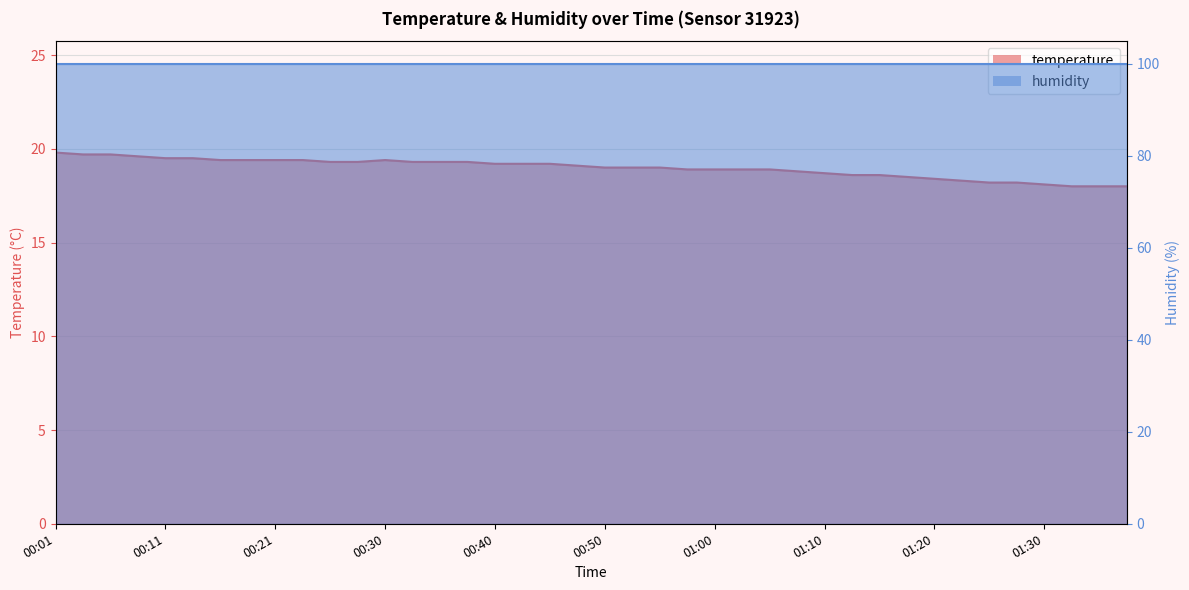

Reading right to left, transcribe all the data shown in this chart.

01:37=18.0	01:35=18.0	01:32=18.0	01:30=18.1	01:27=18.2	01:25=18.2	01:22=18.3	01:20=18.4	01:17=18.5	01:15=18.6	01:12=18.6	01:10=18.7	01:07=18.8	01:05=18.9	01:02=18.9	01:00=18.9	00:57=18.9	00:55=19.0	00:52=19.0	00:50=19.0	00:48=19.1	00:45=19.2	00:43=19.2	00:40=19.2	00:38=19.3	00:35=19.3	00:33=19.3	00:30=19.4	00:28=19.3	00:26=19.3	00:23=19.4	00:21=19.4	00:18=19.4	00:16=19.4	00:13=19.5	00:11=19.5	00:09=19.6	00:06=19.7	00:04=19.7	00:01=19.8